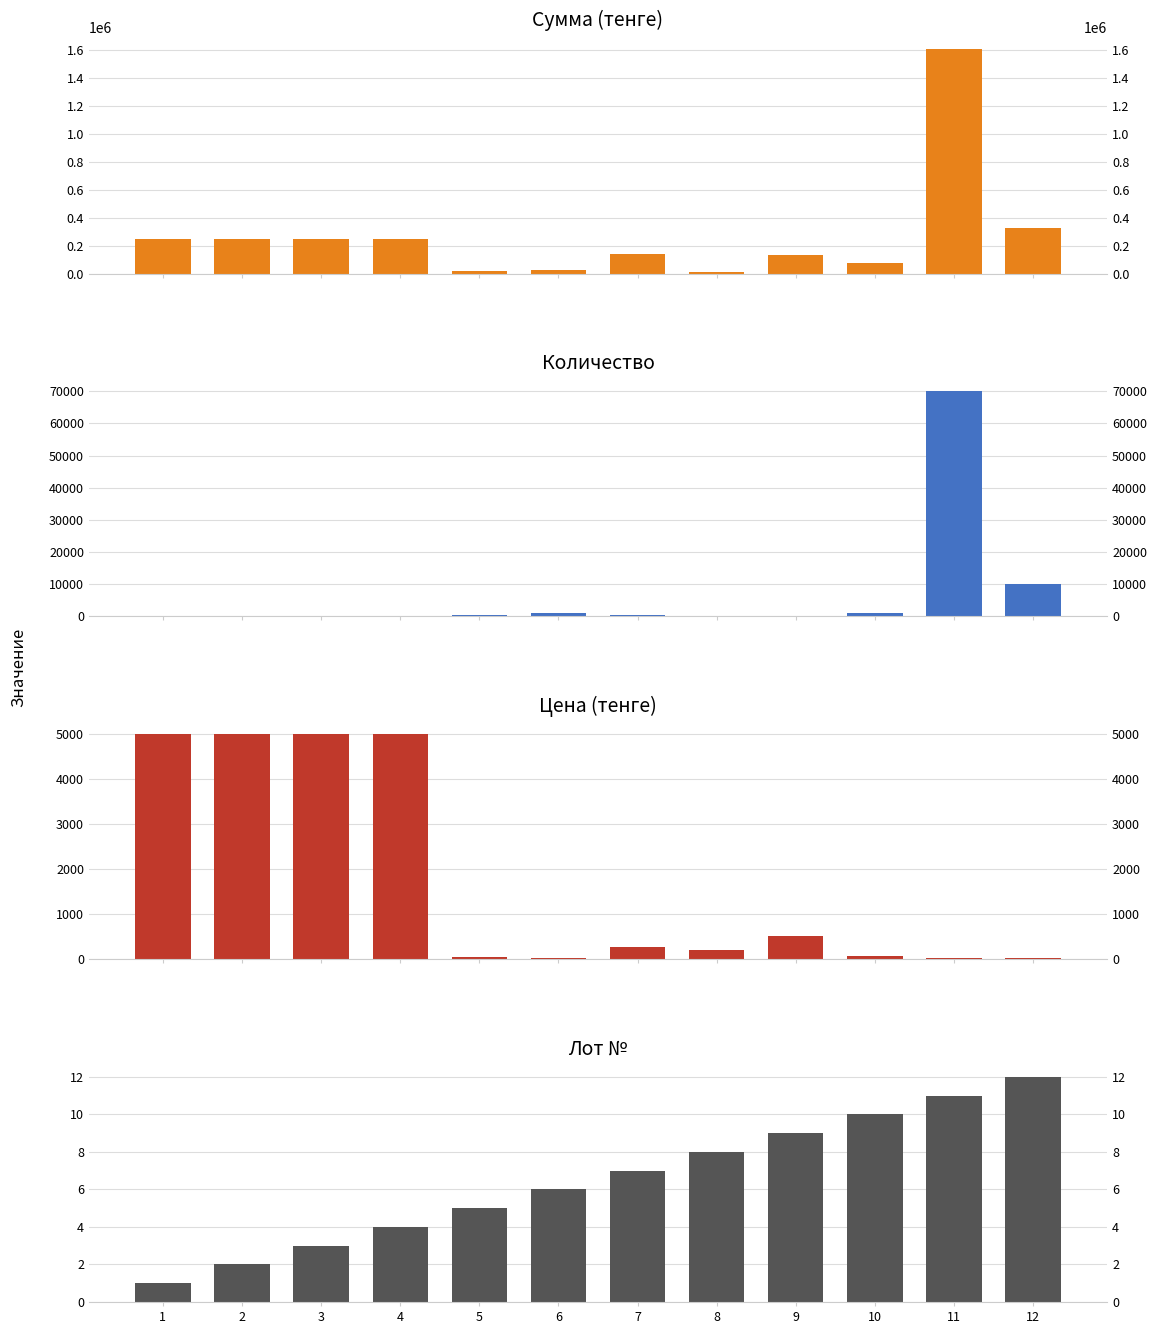

What is the spread (max minus min) of values at 12?

329988.0